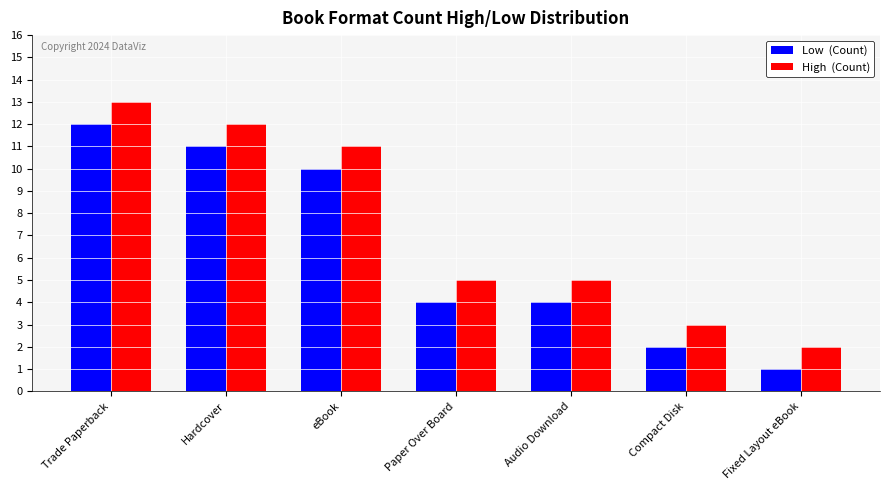

What is the total value across all series at Paper Over Board?

9